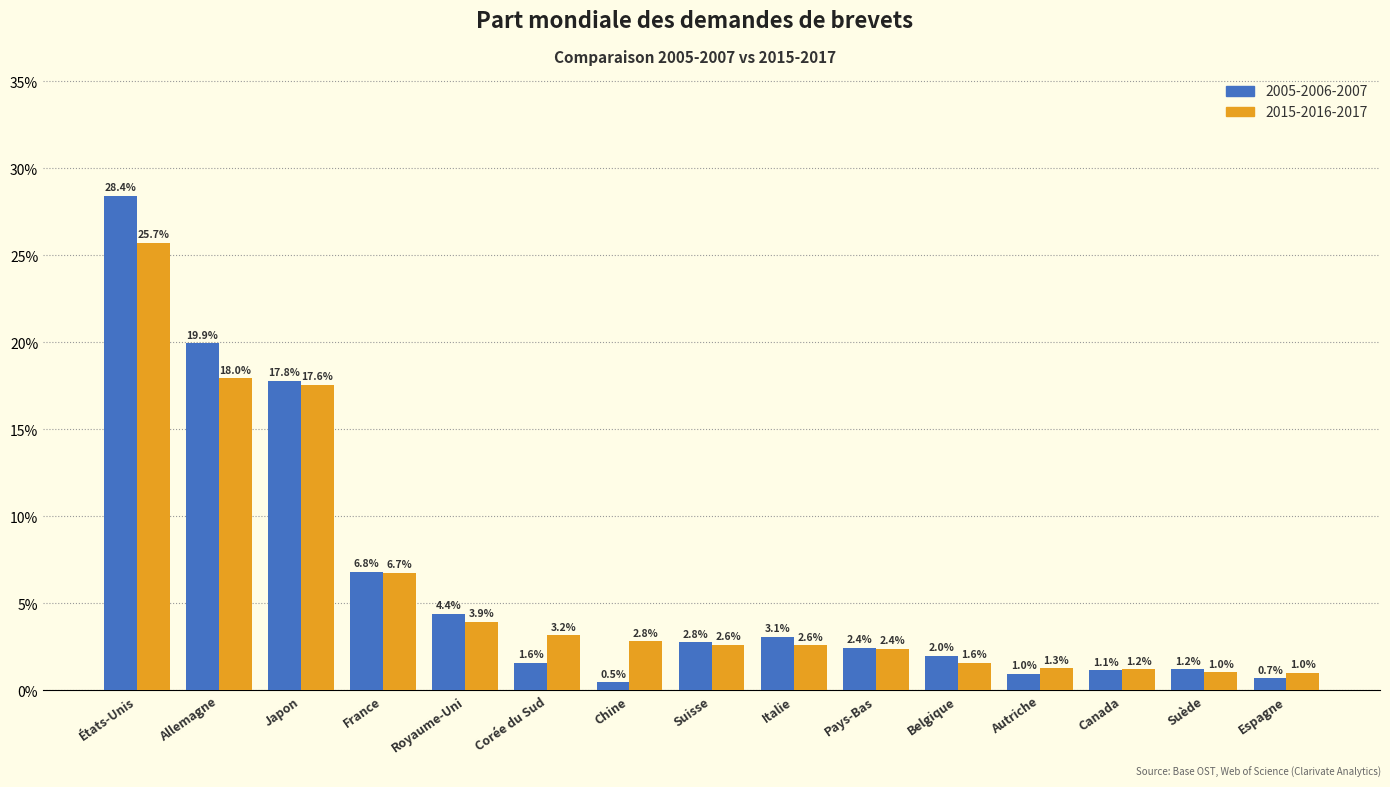

Does the chart contain any negative values?

No